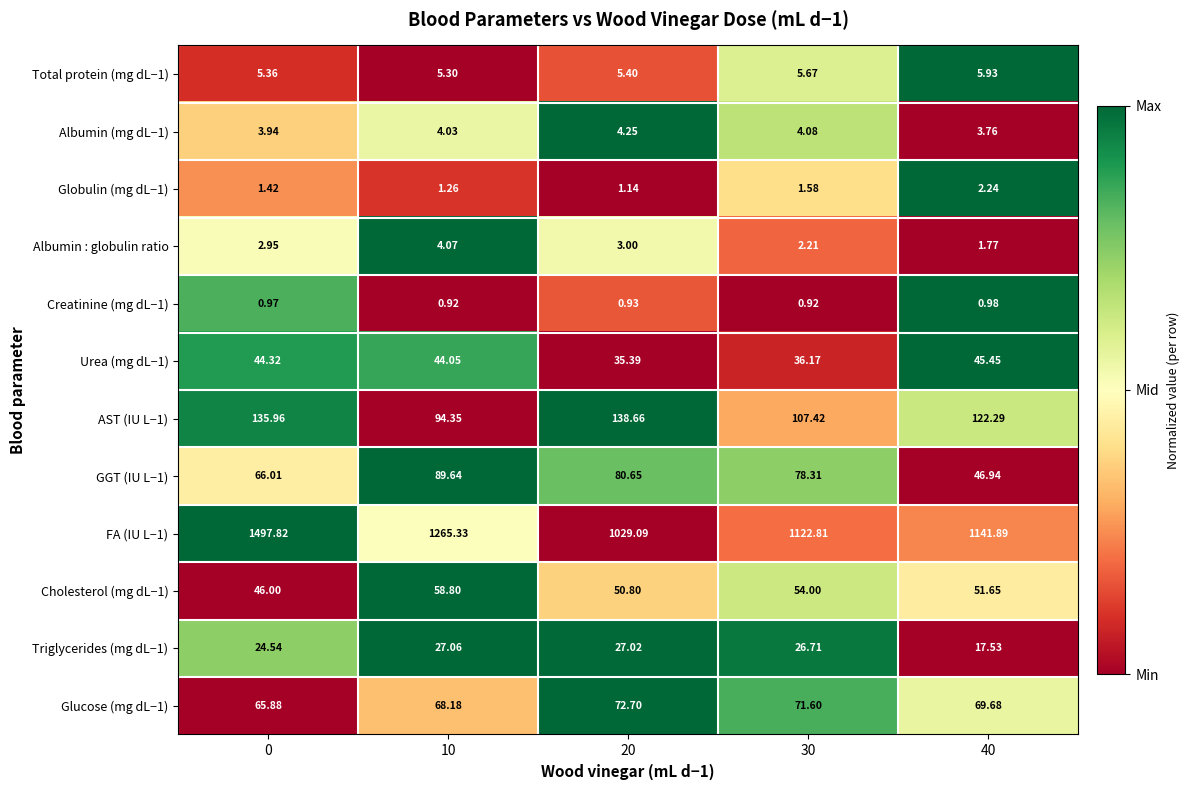

Is the value of Glucose (mg dL−1) at 10 greater than the value of Albumin (mg dL−1) at 0?

Yes